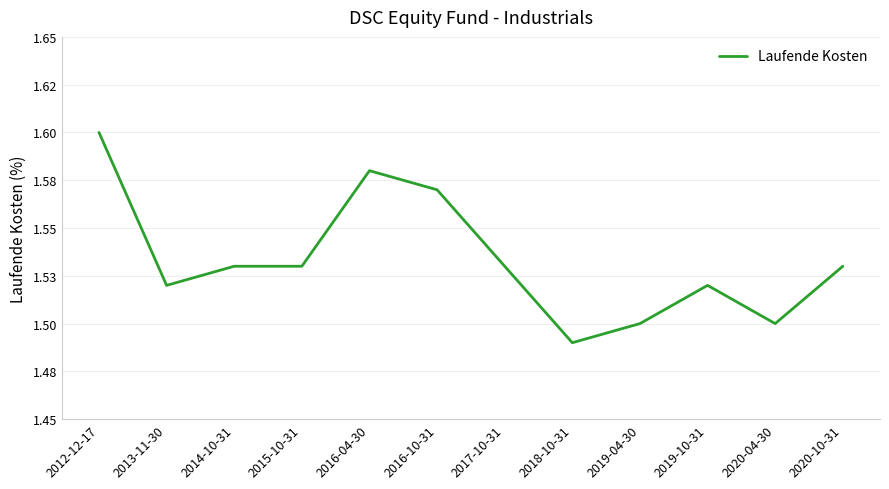

Is this an area chart (filled region under the line)?

No